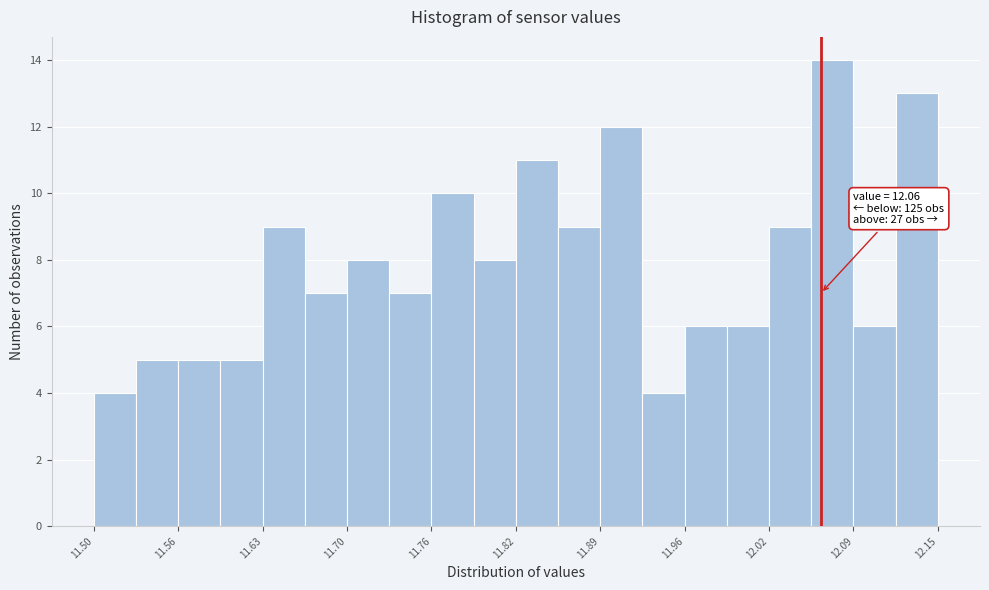

Read against the x-axis, roughly where is the centre of the tallest bar?

12.07